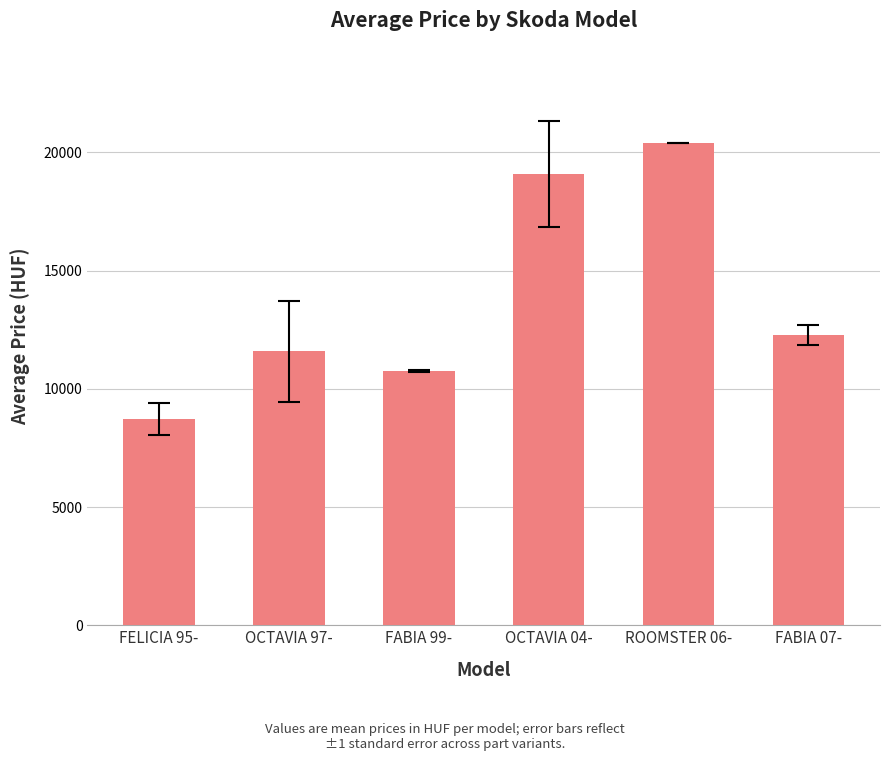

Read the value at OCTAVIA 97-.

11582.3